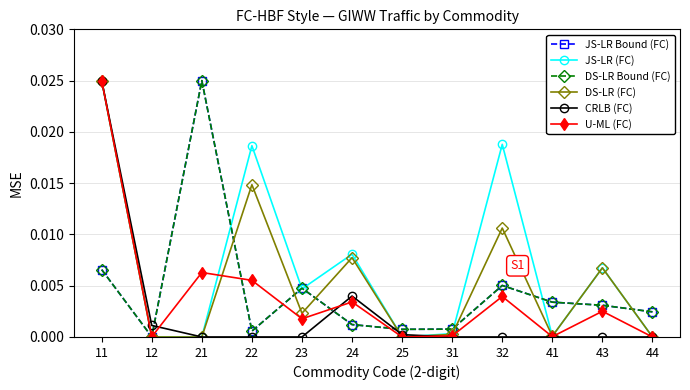

Rank the series by their maximum value, from lowest to highest.

JS-LR (FC), DS-LR (FC), CRLB (FC), JS-LR Bound (FC), DS-LR Bound (FC), U-ML (FC)